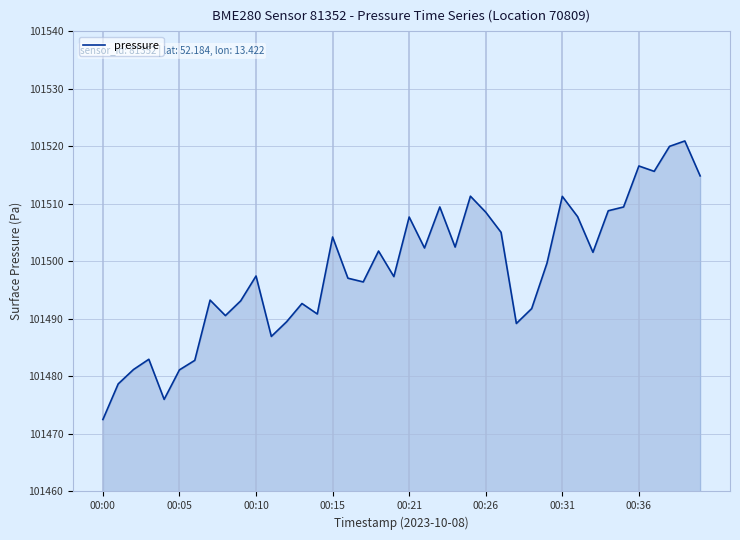

What is the smallest value displayed?

101472.5